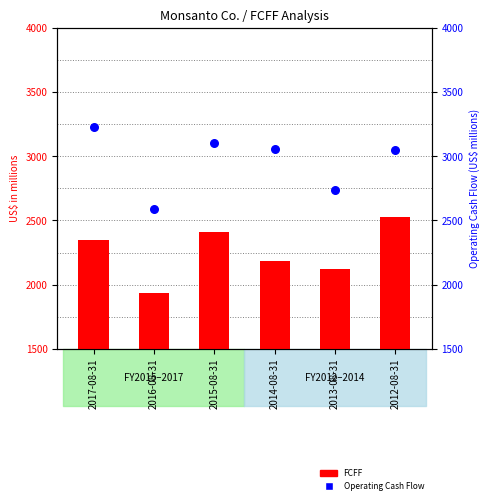

What are all the series names shown in the legend?

FCFF, Operating Cash Flow